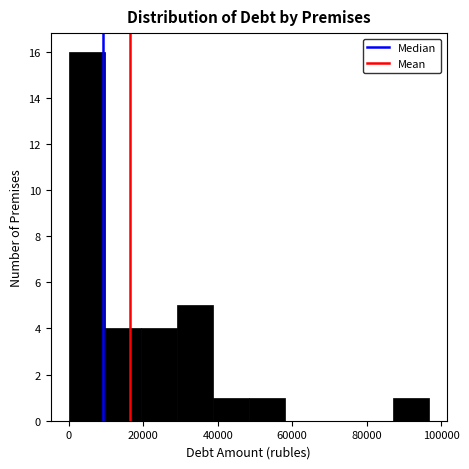

Over which range of the x-axis is the bar tallest?

0 to 10000